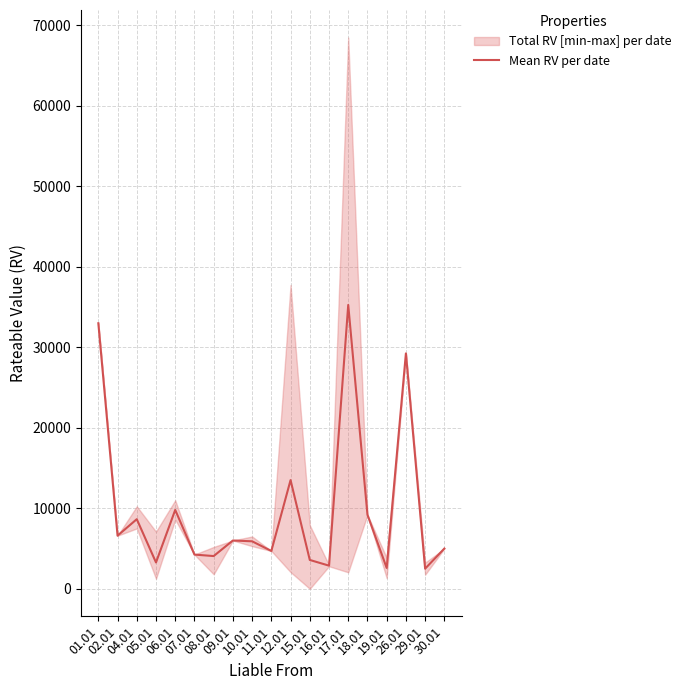

List the labels in order of value, largest first.

17.01, 01.01, 26.01, 12.01, 06.01, 18.01, 04.01, 02.01, 09.01, 10.01, 30.01, 11.01, 07.01, 08.01, 15.01, 05.01, 16.01, 19.01, 29.01